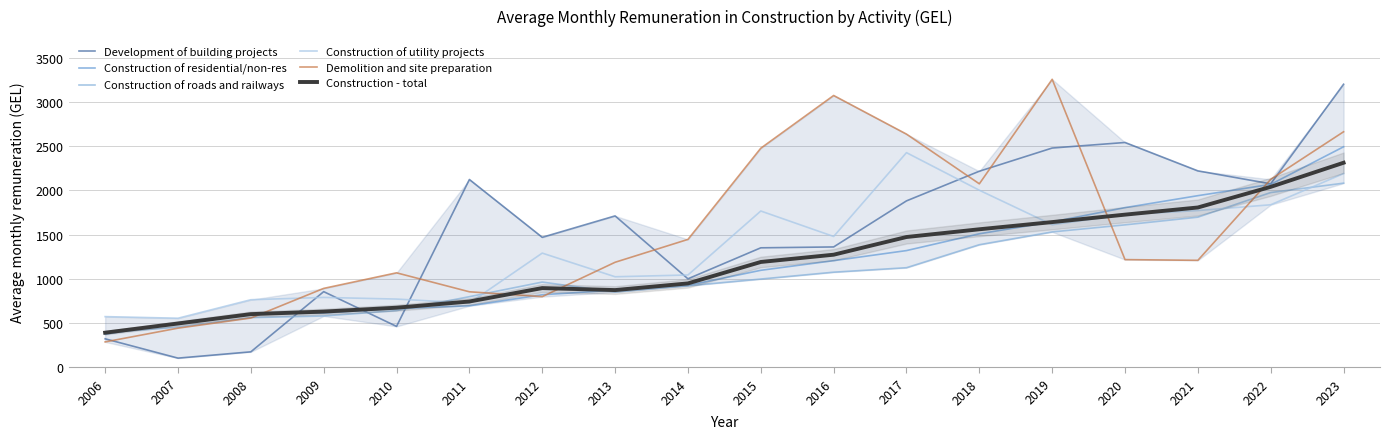

Rank the categories by Demolition and site preparation value from lowest to highest.

2006, 2007, 2008, 2012, 2011, 2009, 2010, 2013, 2021, 2020, 2014, 2018, 2022, 2015, 2017, 2023, 2016, 2019